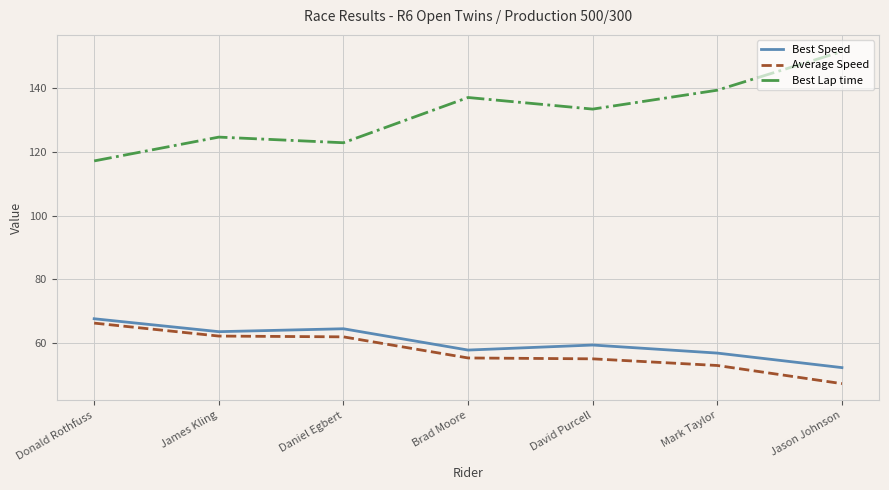

True or false: Average Speed and Best Speed intersect in this chart.

False